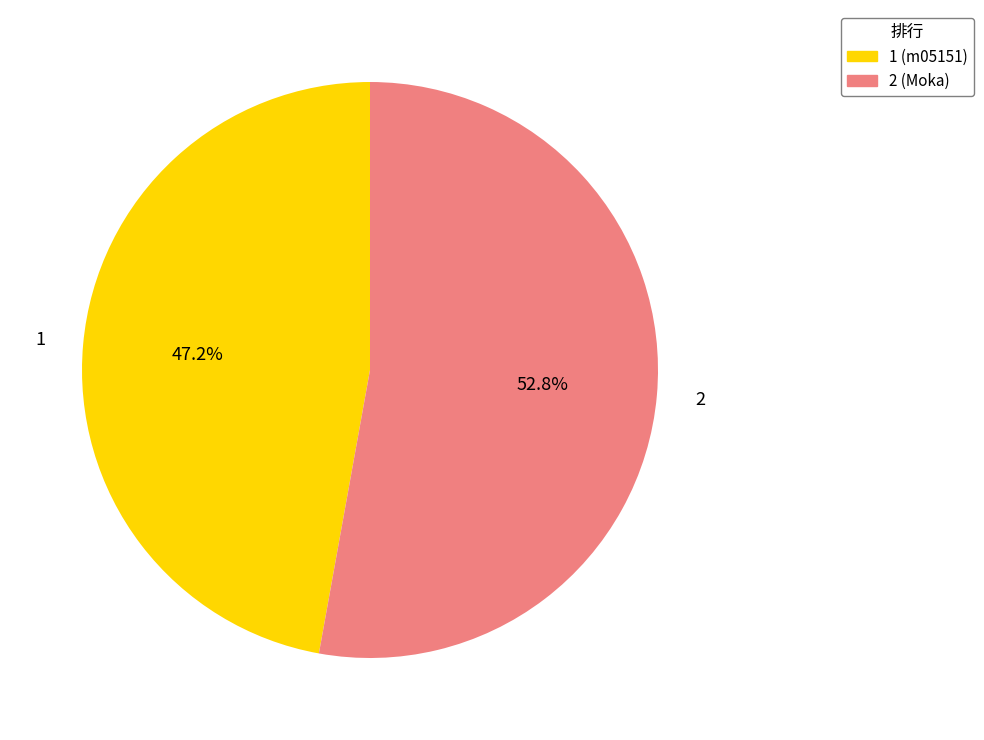

Which slice is the largest?

2